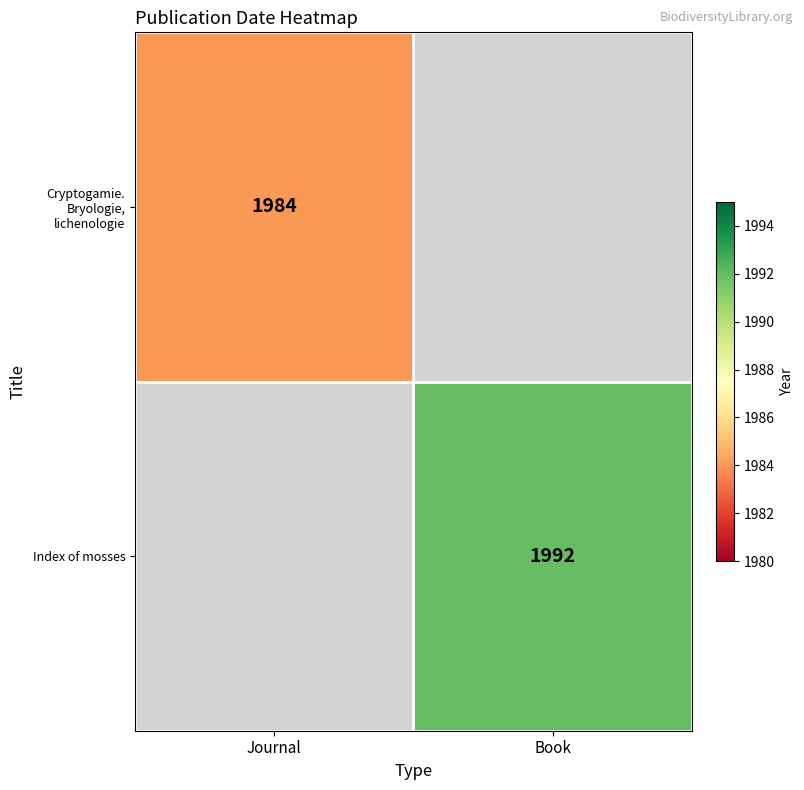

The value of Index of mosses at Book is 927. True or false?

False